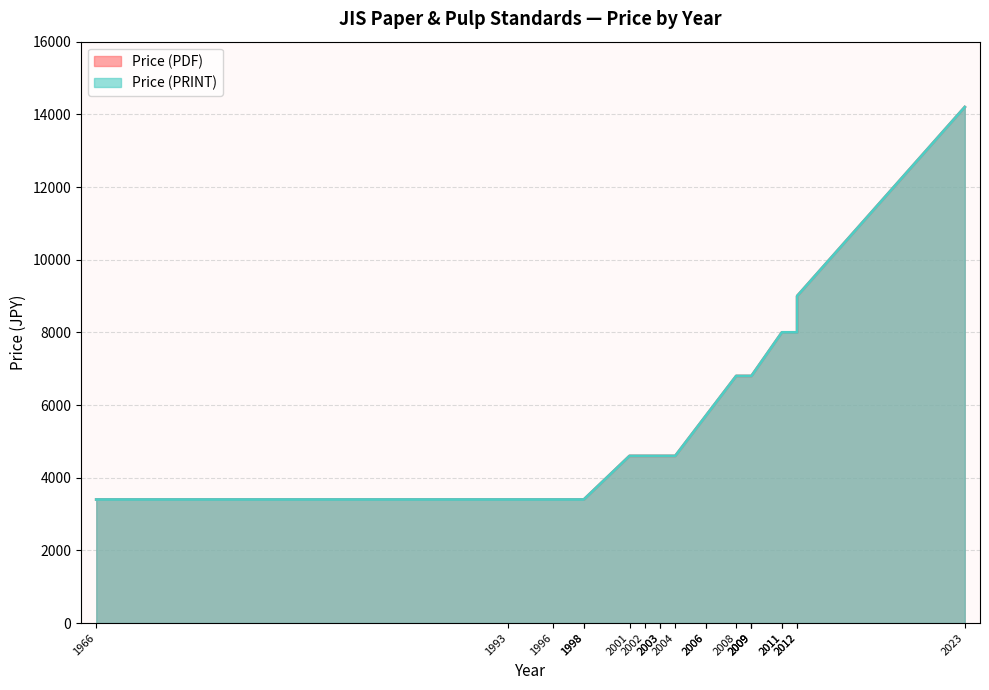

What is the total value across all series at 2001?

9200